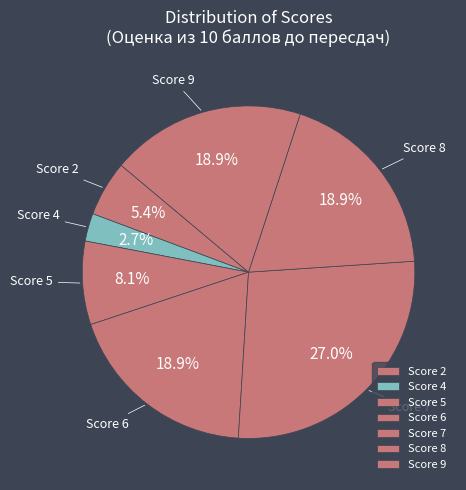

How many segments does this pie chart have?

7